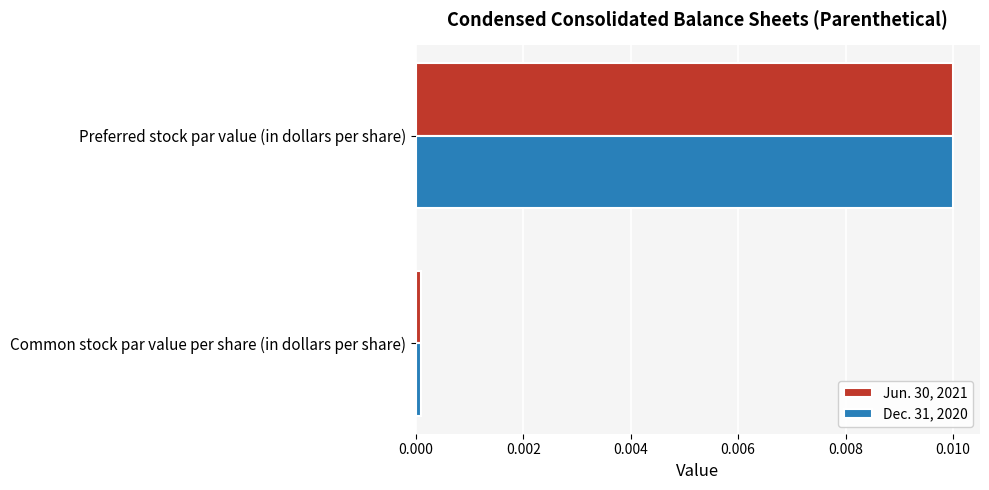

The value of Jun. 30, 2021 at Preferred stock par value (in dollars per share) is 0.0. True or false?

True